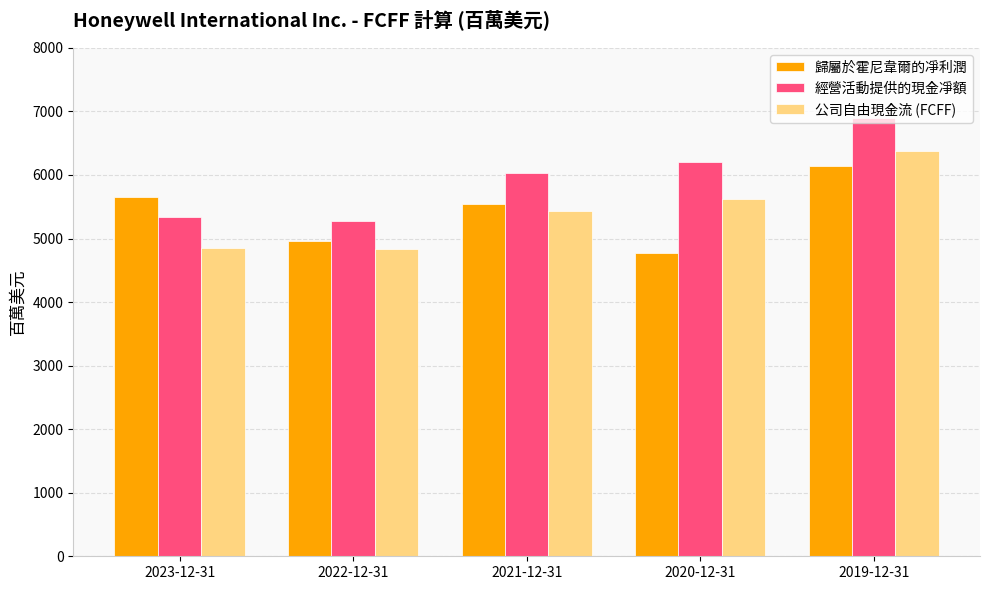

At how many categories does at least one series exceed 5709?

3